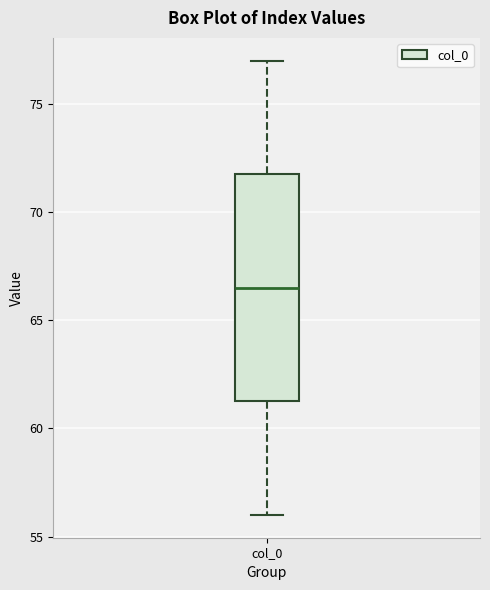

Read this box plot against the y-axis: the position of the median line, the range covered by the box, and the ends of both whiskers. The values are not printed on the chart, so give them approximately, as read against the axis.

median 66.5, box 61.5 to 72.0, whiskers 56.0 to 77.0